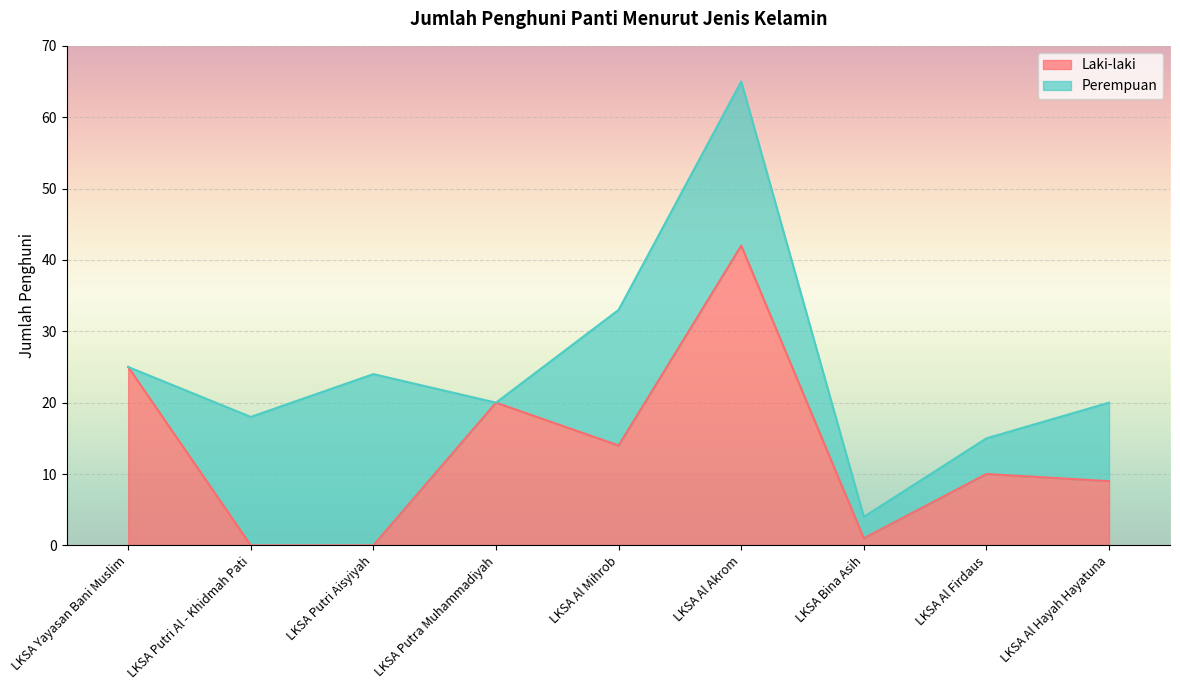

Which label corresponds to the largest value in the chart?

LKSA Al Akrom